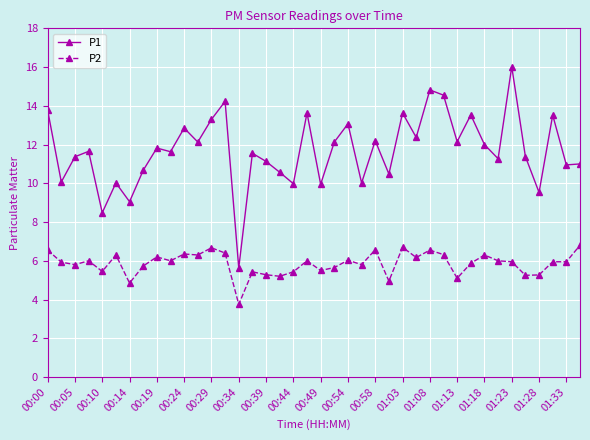

What is the difference between the maximum and minimum values in the P1 series?

10.4